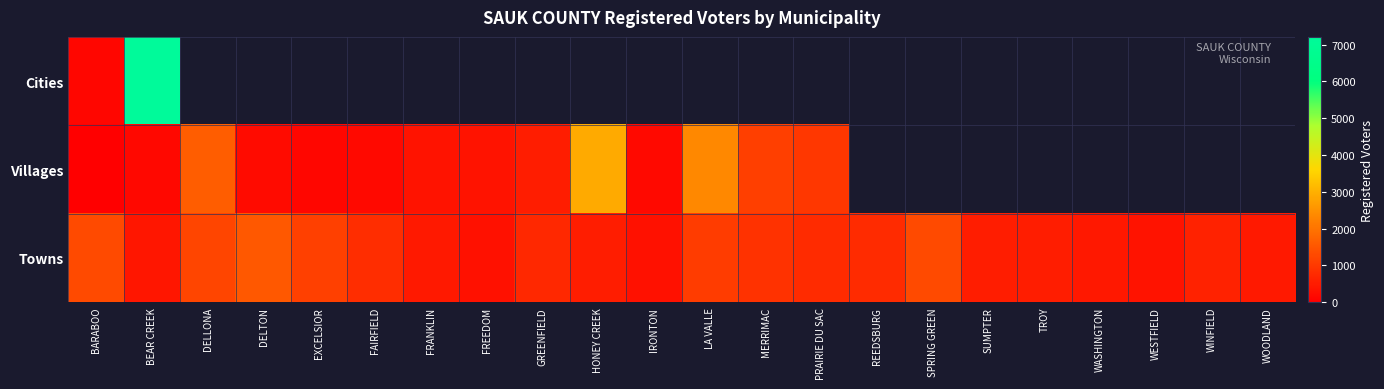

List the series in order of their peak value, lowest first.

Towns, Villages, Cities